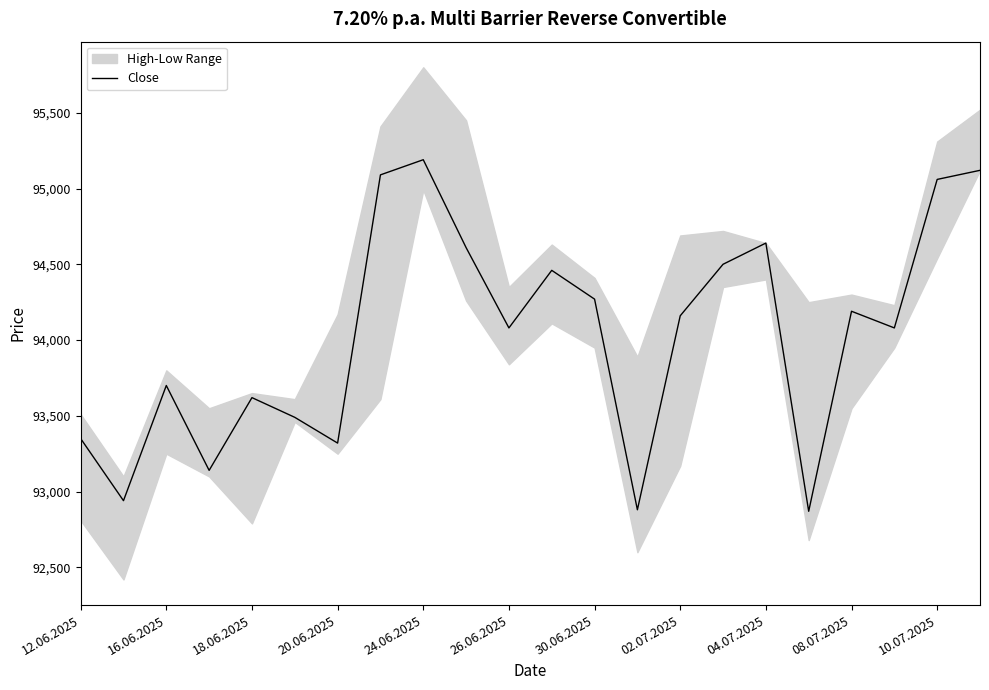

How many interior local valleys (lower than both neighbors) does the data have?

7